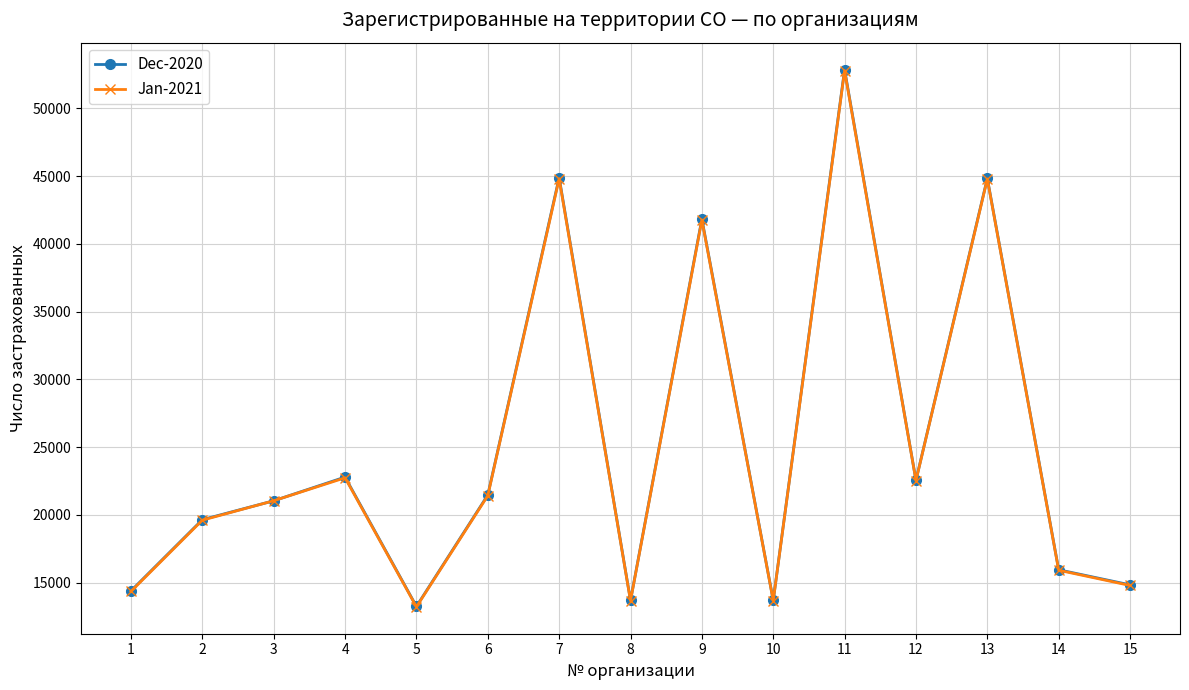

At which label is Jan-2021 closest to 32998?

9